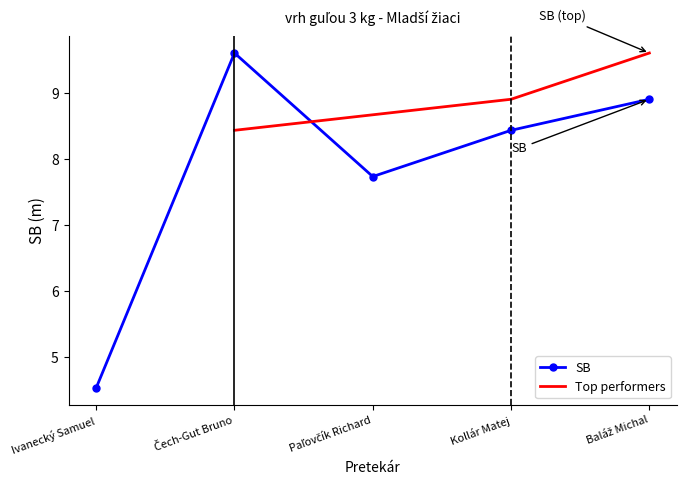

What is the ratio of the value at Paľovčík Richard to the value at Čech-Gut Bruno?

0.8